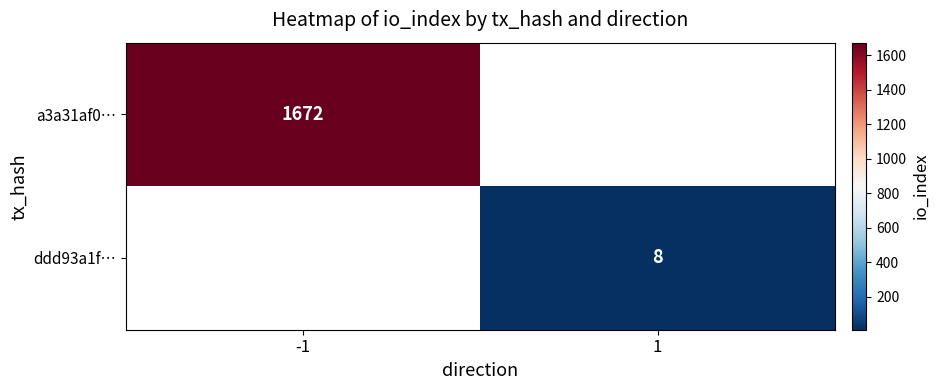

How many distinct data groups are displayed?

2